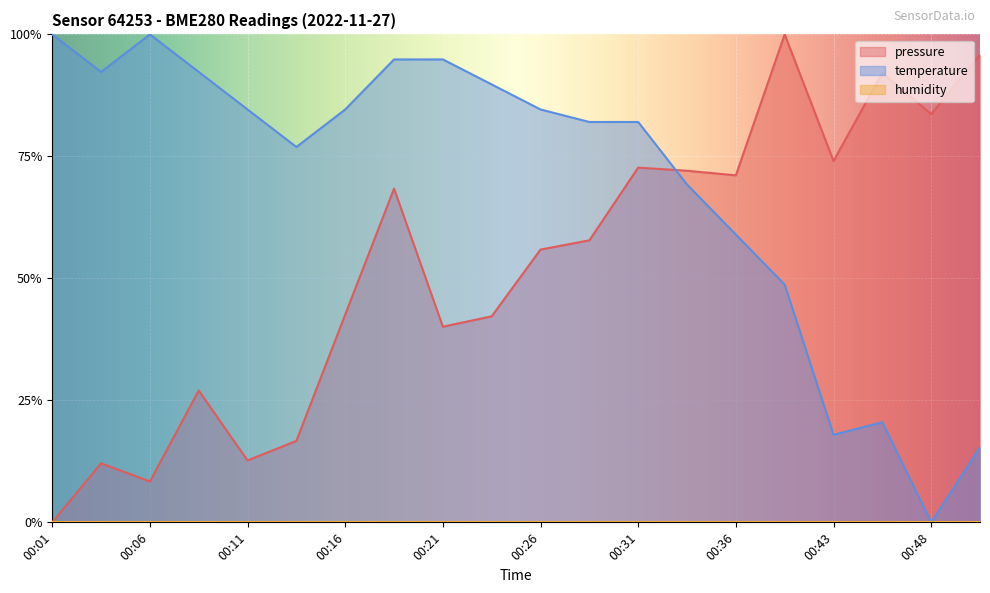

List the labels in order of pressure value, smallest first.

00:01, 00:06, 00:03, 00:11, 00:13, 00:08, 00:21, 00:23, 00:16, 00:26, 00:29, 00:18, 00:36, 00:34, 00:31, 00:43, 00:48, 00:45, 00:50, 00:39